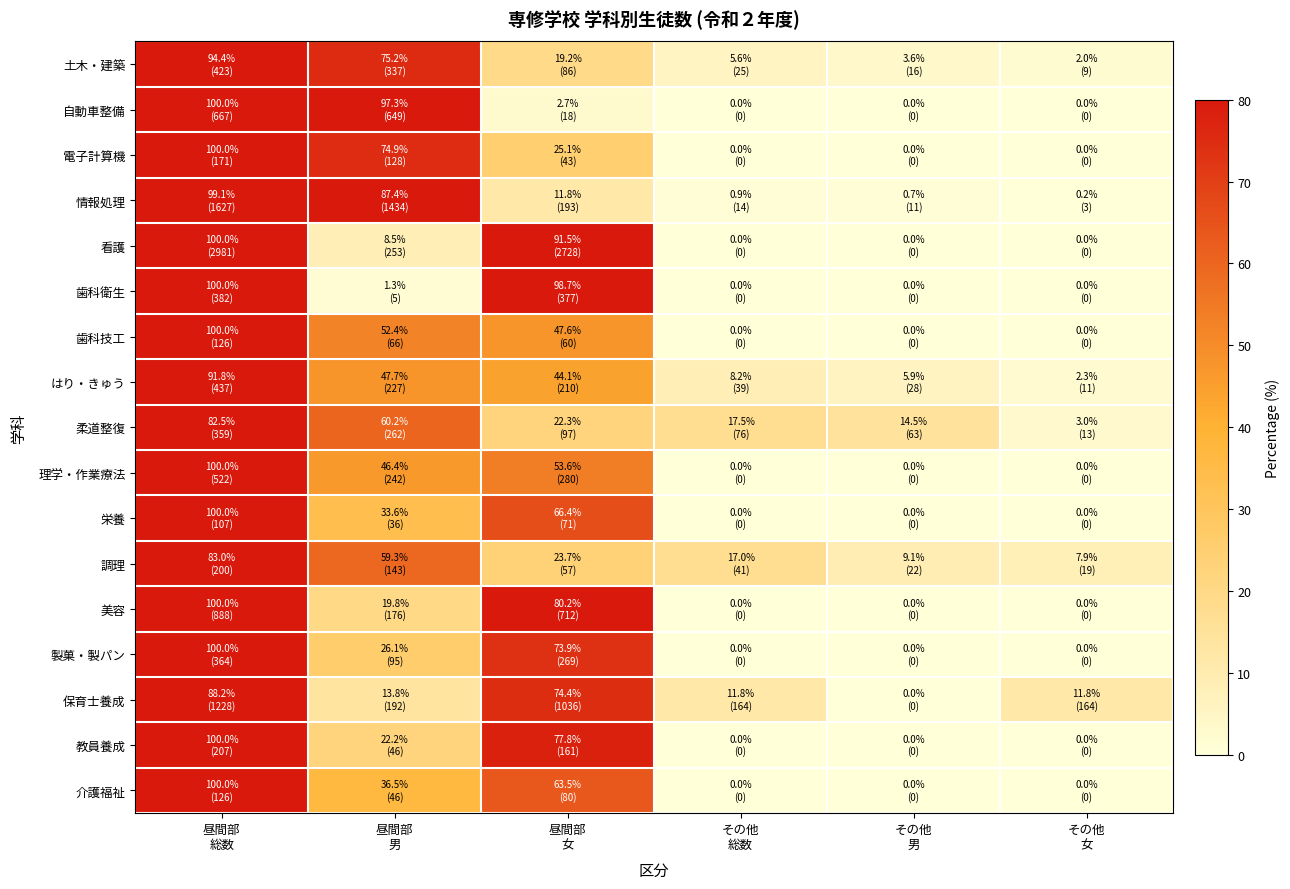

Which series has the largest total across all categories?

土木・建築